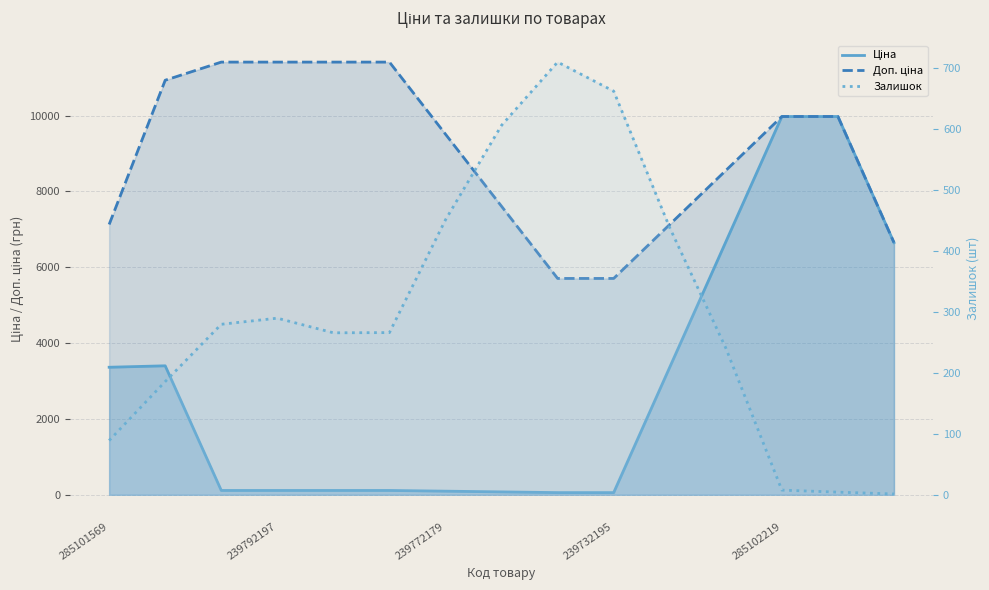

How many data points in Ціна are less than 114?

4